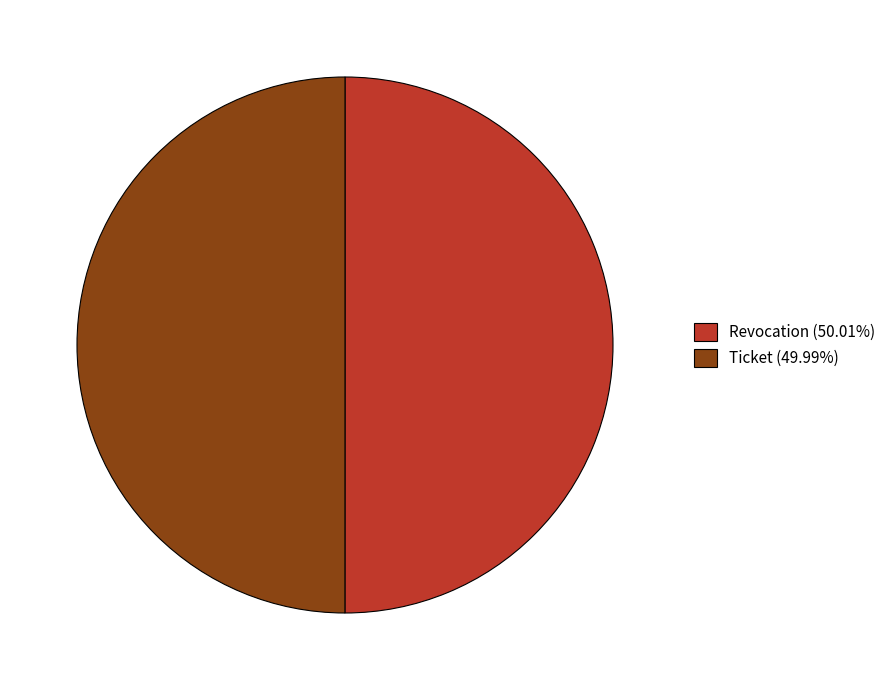

How many slices are in this pie chart?

2